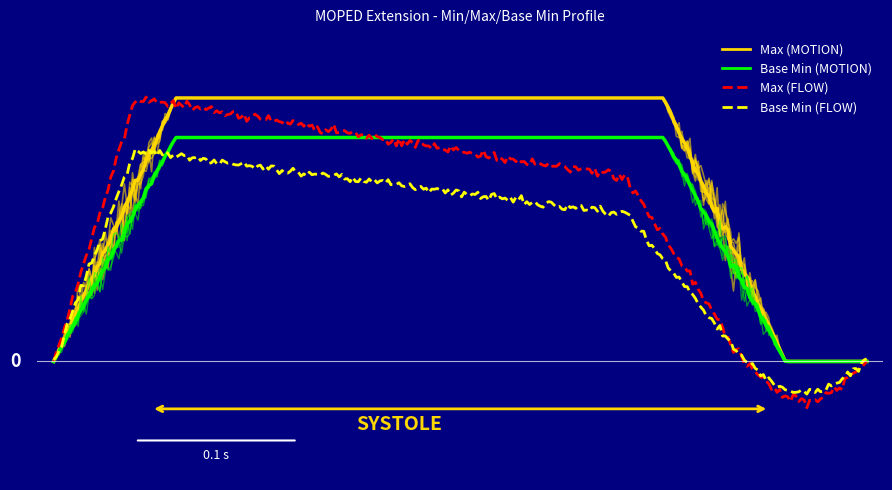

True or false: Base Min has more than 0 interior local peaks.

False